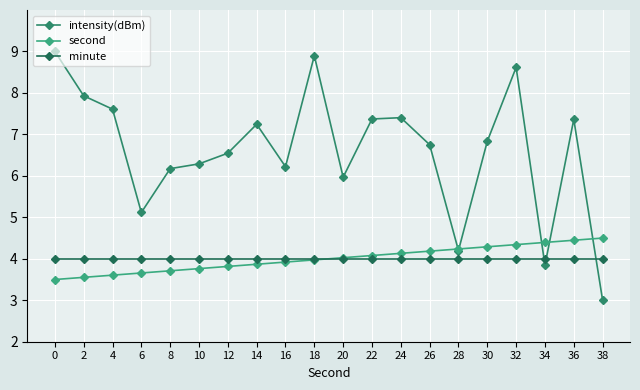

True or false: minute has a value of 4.0 at 24.

True